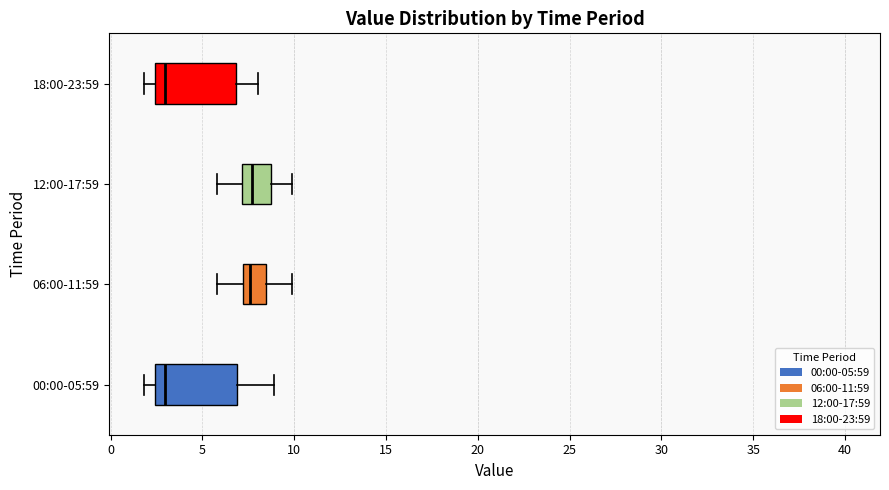

Reading bottom to top, read every box against the x-axis: the position of its median line, the range the box covers, and the ends of its whiskers. The values are not printed on the chart, so give them approximately, as read against the axis.

00:00-05:59: median 3.0, box 2.5 to 7.0, whiskers 2.0 to 9.0
06:00-11:59: median 7.5, box 7.0 to 8.5, whiskers 6.0 to 10.0
12:00-17:59: median 7.5, box 7.0 to 8.5, whiskers 6.0 to 10.0
18:00-23:59: median 3.0, box 2.5 to 7.0, whiskers 2.0 to 8.0